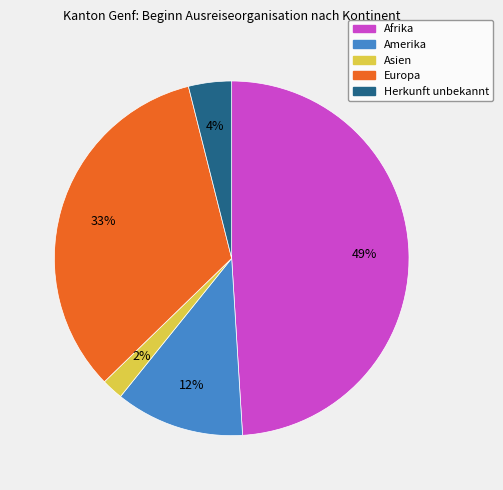

Do Herkunft unbekannt and Asien together represent more than half of the pie?

No